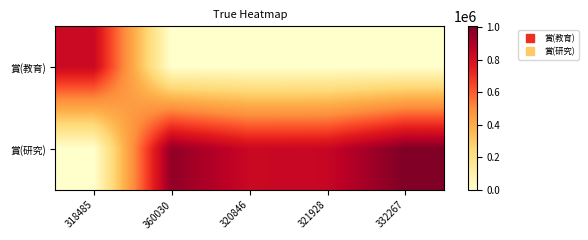

Reading right to left, what are all the values shown in this chart?

賞(教育): 332267=0	321928=0	320846=0	360030=0	318485=831563
賞(研究): 332267=1003753	321928=843724	320846=837362	360030=965323	318485=0